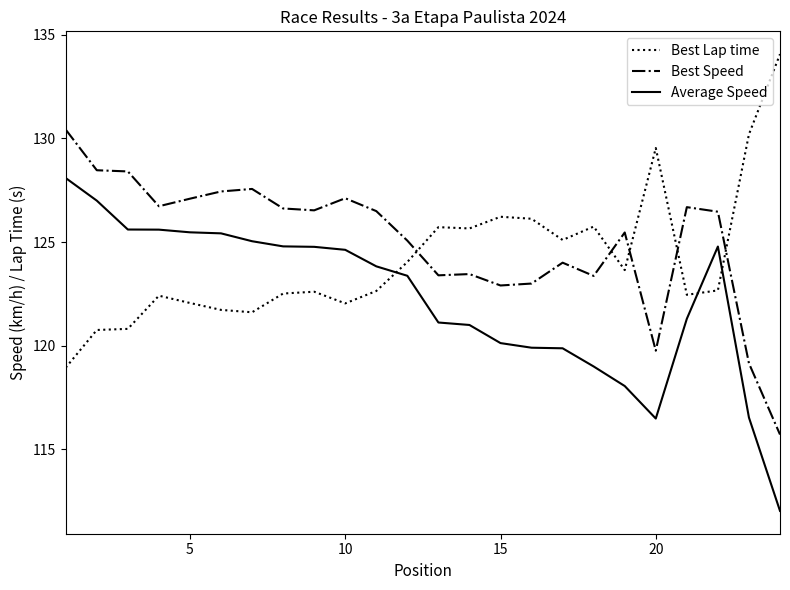

Does the chart display data point markers on the line(s)?

No